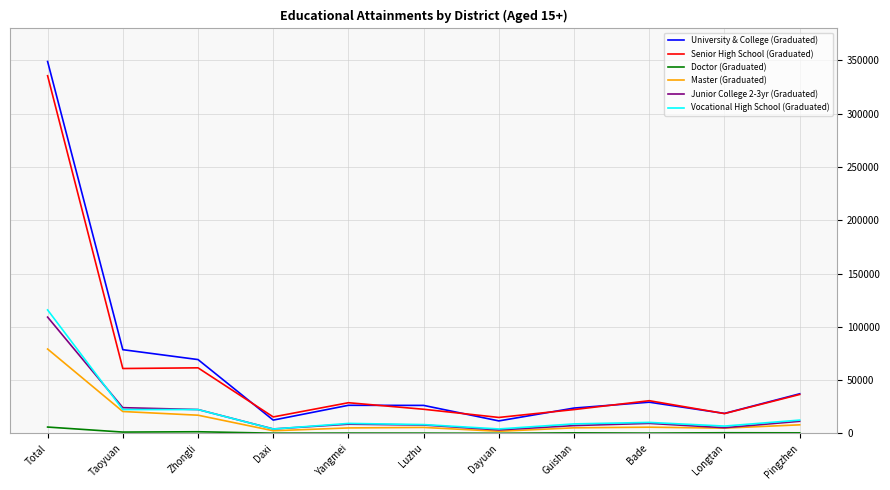

List the series in order of their peak value, highest first.

University & College (Graduated), Senior High School (Graduated), Vocational High School (Graduated), Junior College 2-3yr (Graduated), Master (Graduated), Doctor (Graduated)